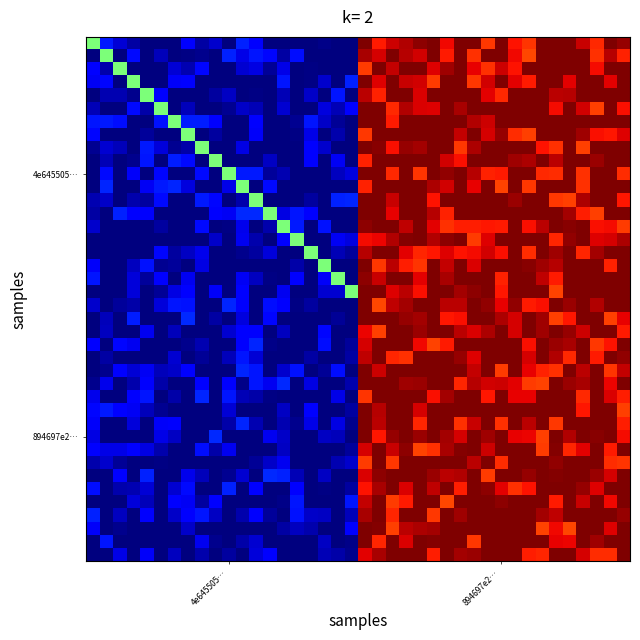

How many data points does each series have?

40